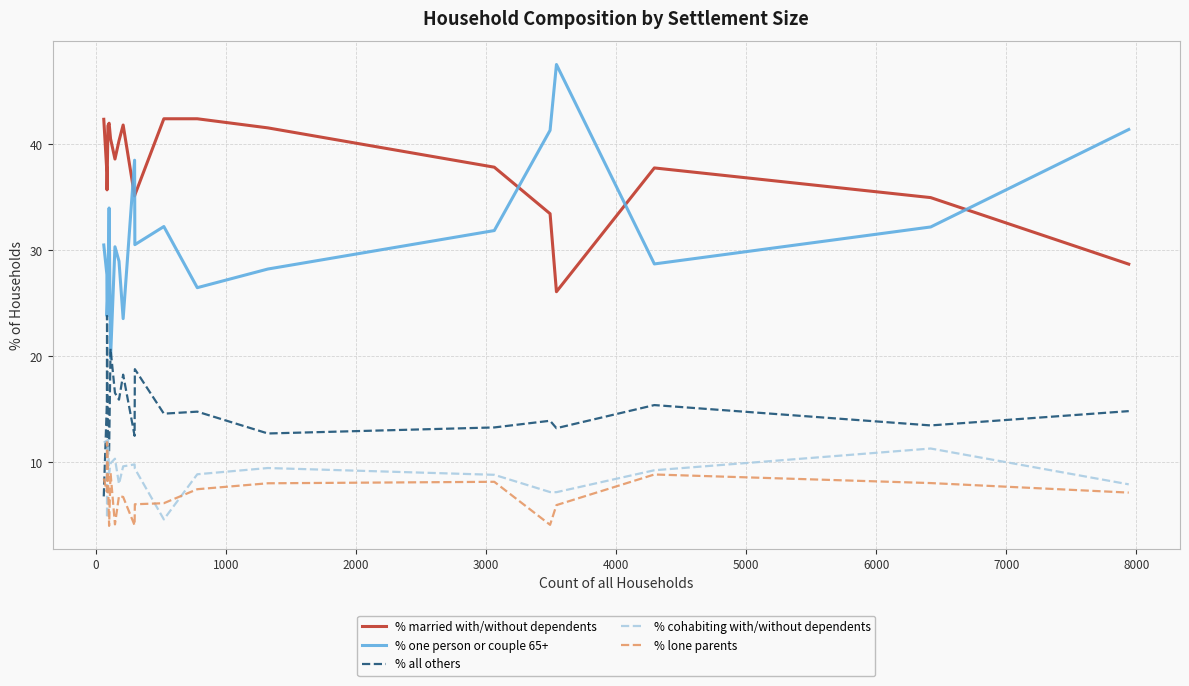

What is the greatest value displayed?

47.5